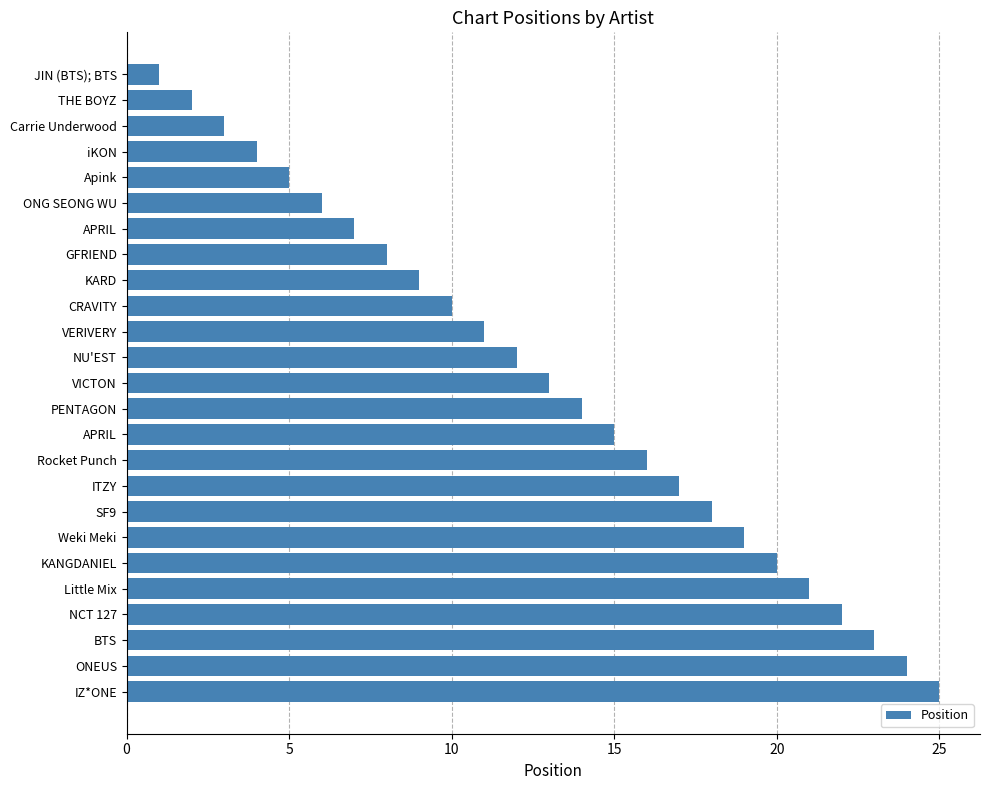

How many data points are less than 13?

12